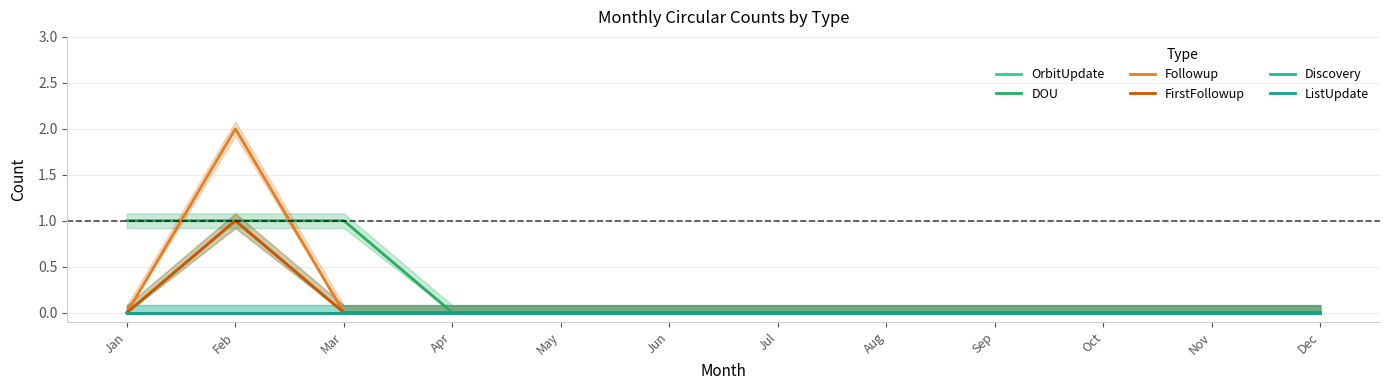

At Jan, list the series in order from smallest to largest.

OrbitUpdate, Followup, FirstFollowup, Discovery, ListUpdate, DOU